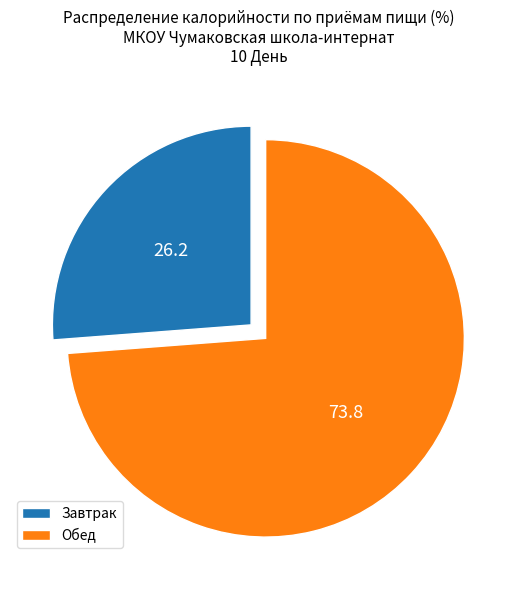

Count the number of slices in the pie.

2